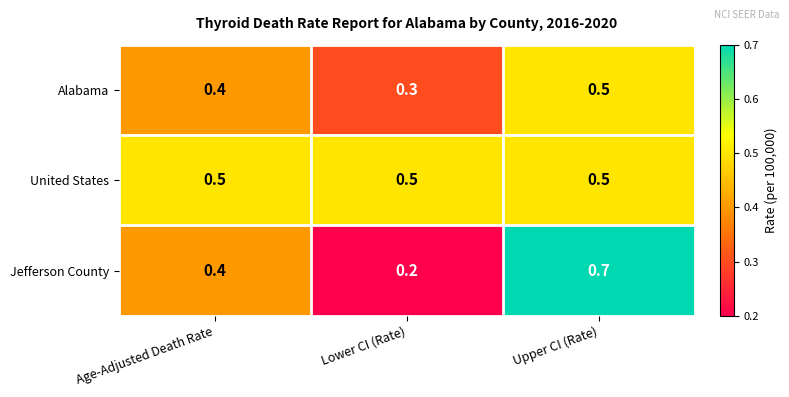

What is the average value of the Jefferson County series?

0.4